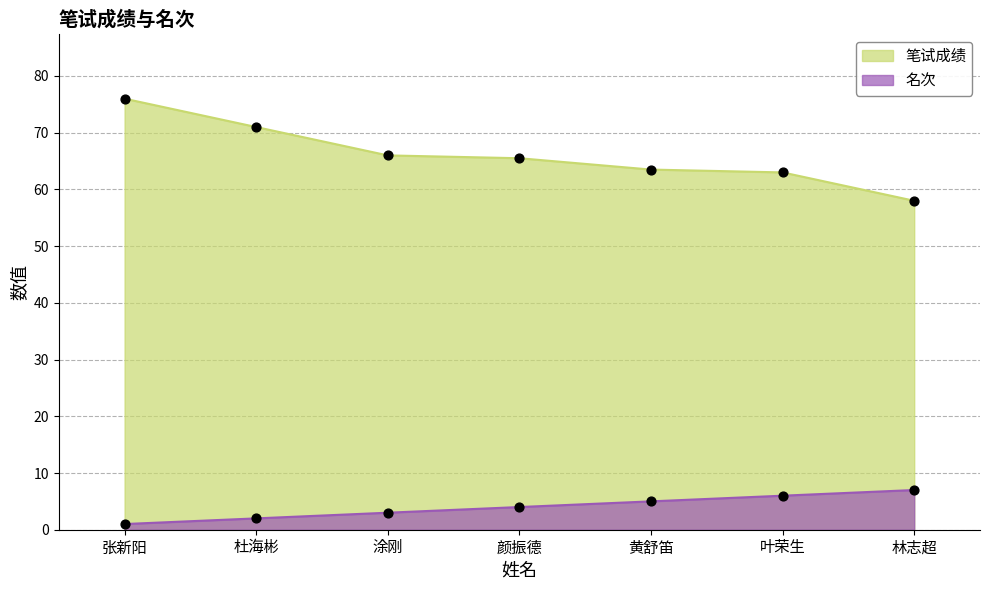

Which series reaches the minimum Y coordinate?

名次